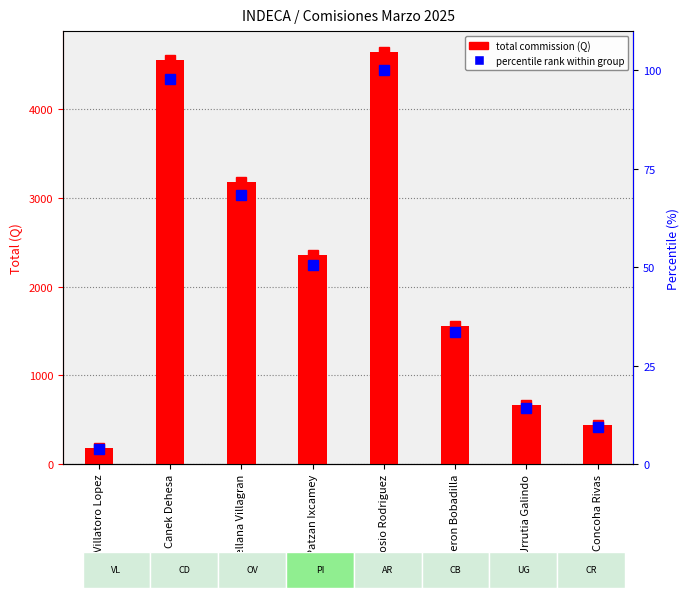

Reading left to right, extract all data points from this chart.

Total general: Villatoro Lopez=183.2	Canek Dehesa=4550.4	Orellana Villagran=3173.6	Patzan Ixcamey=2356.6	Ambrosio Rodriguez=4647.0	Calderon Bobadilla=1554.4	Urrutia Galindo=663.3	Concoha Rivas=438.8
percentile rank: Villatoro Lopez=3.9	Canek Dehesa=97.9	Orellana Villagran=68.3	Patzan Ixcamey=50.7	Ambrosio Rodriguez=100.0	Calderon Bobadilla=33.4	Urrutia Galindo=14.3	Concoha Rivas=9.4